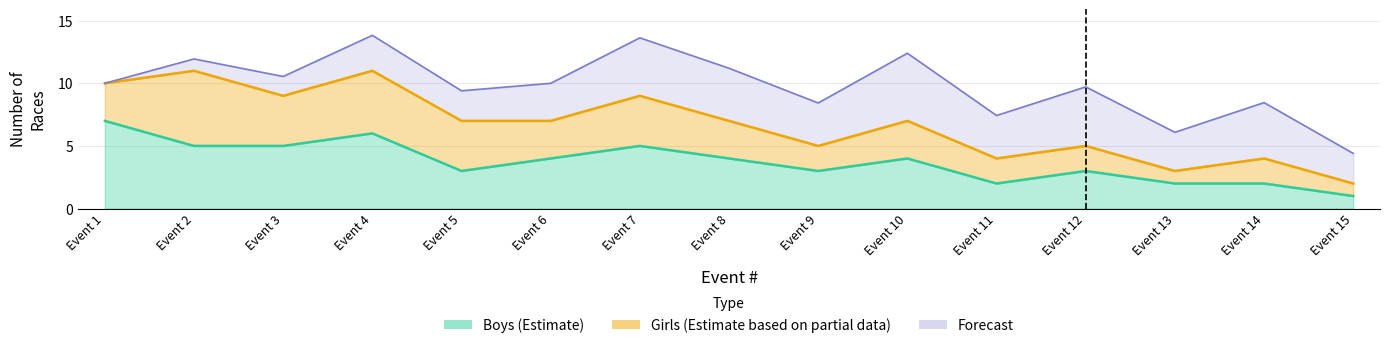

Which label corresponds to the smallest value in the chart?

Event 15